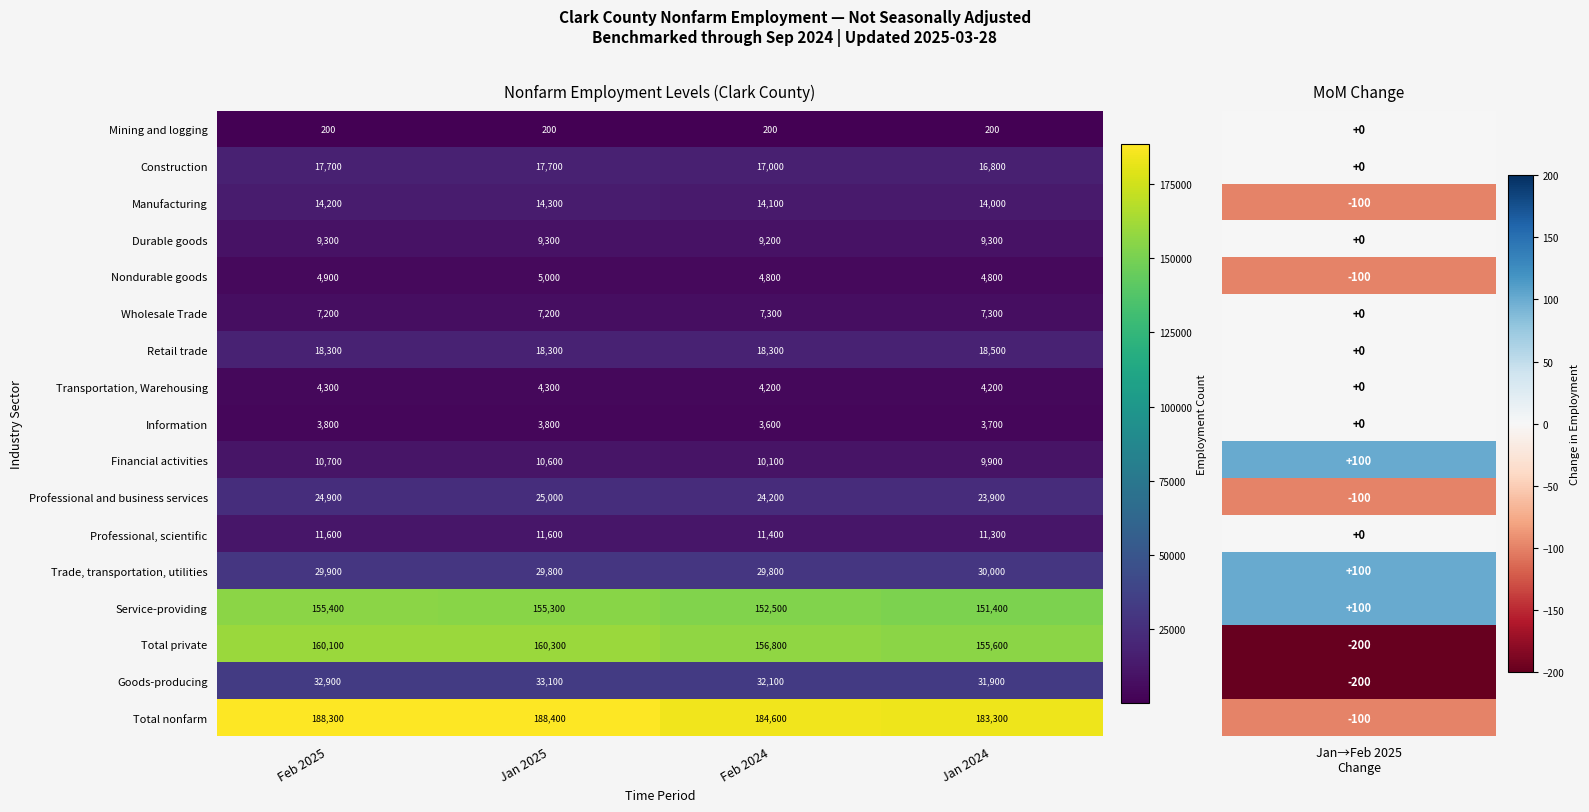

What is the minimum value for Service-providing?

151400